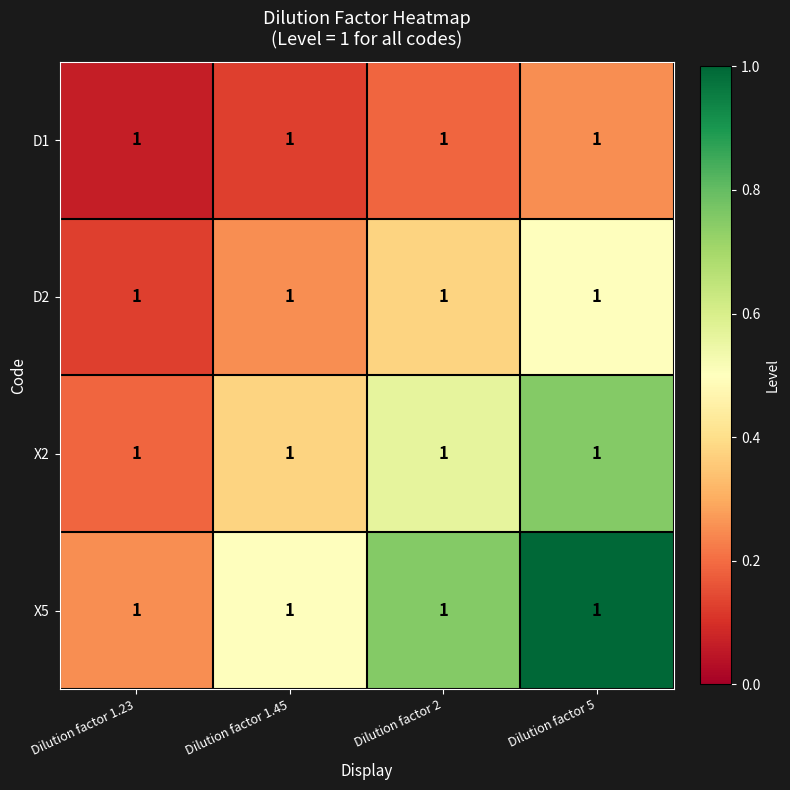

At how many categories does at least one series exceed 0?

4